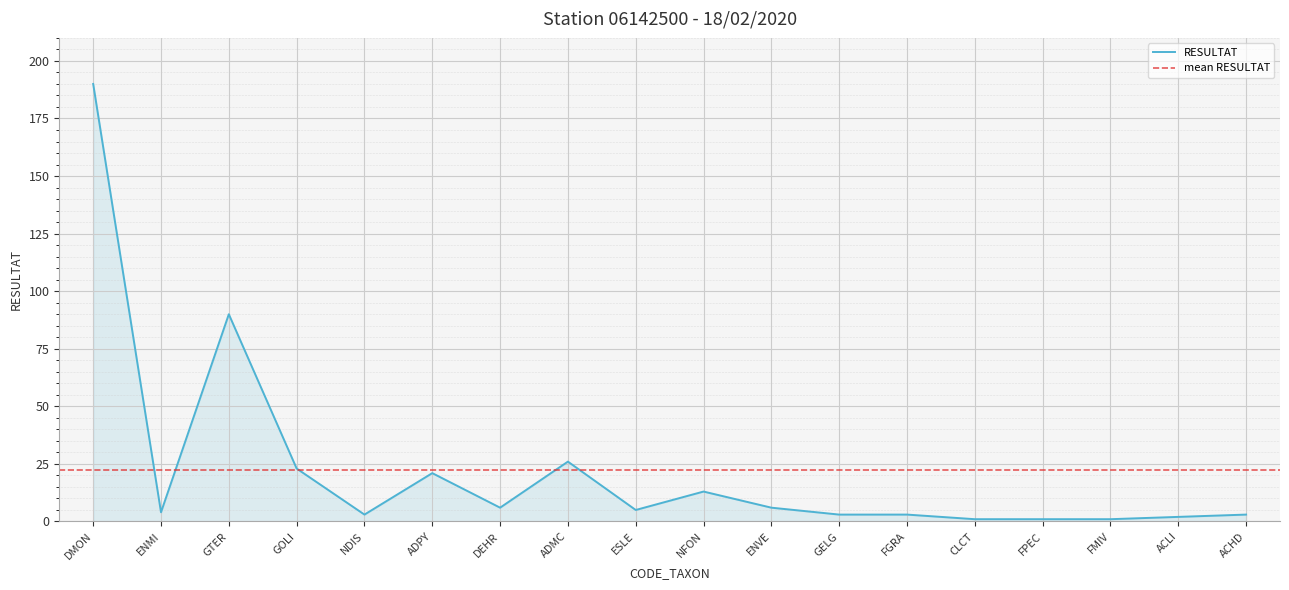

What is the sum of the values at ACHD and NFON?

16